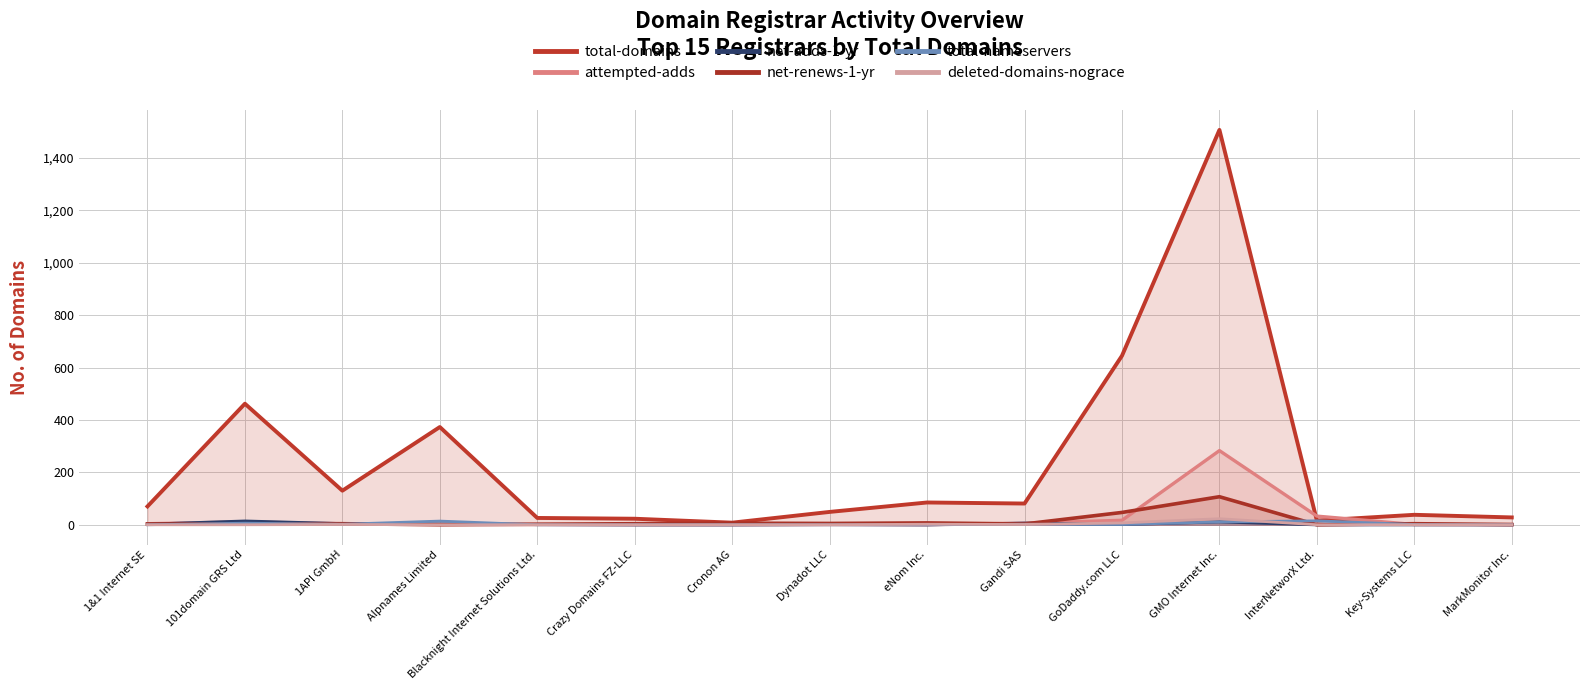

What is the difference between the second highest and second lowest values in the total-domains series?

629